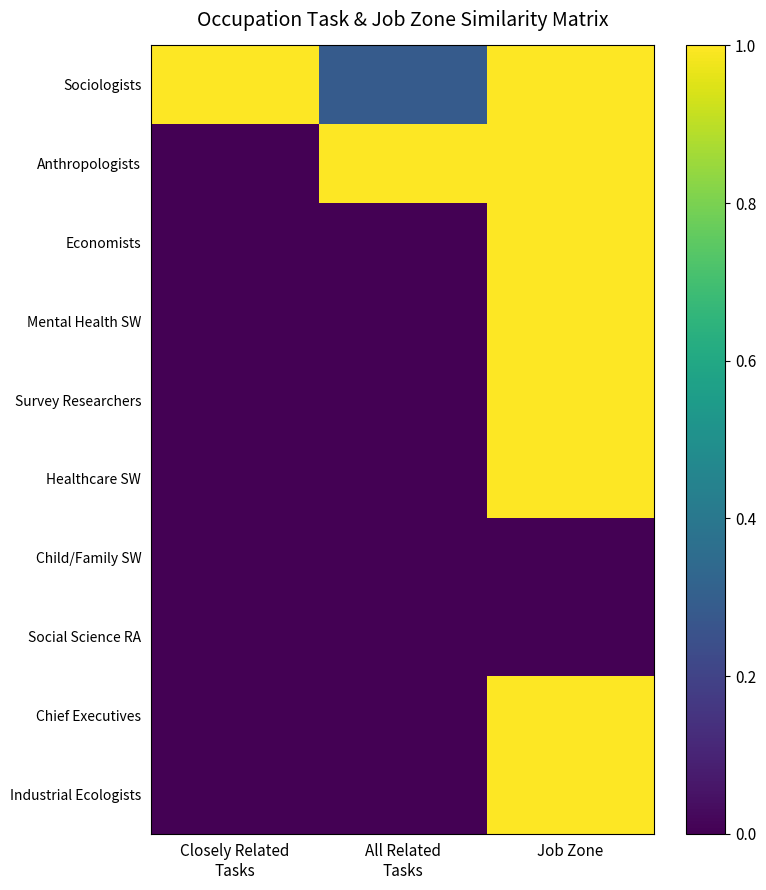

Reading left to right, transcribe all the data shown in this chart.

Sociologists: Closely Related
Tasks=1.0	All Related
Tasks=0.3	Job Zone=1.0
Anthropologists: Closely Related
Tasks=0.0	All Related
Tasks=1.0	Job Zone=1.0
Economists: Closely Related
Tasks=0.0	All Related
Tasks=0.0	Job Zone=1.0
Mental Health SW: Closely Related
Tasks=0.0	All Related
Tasks=0.0	Job Zone=1.0
Survey Researchers: Closely Related
Tasks=0.0	All Related
Tasks=0.0	Job Zone=1.0
Healthcare SW: Closely Related
Tasks=0.0	All Related
Tasks=0.0	Job Zone=1.0
Child/Family SW: Closely Related
Tasks=0.0	All Related
Tasks=0.0	Job Zone=0.0
Social Science RA: Closely Related
Tasks=0.0	All Related
Tasks=0.0	Job Zone=0.0
Chief Executives: Closely Related
Tasks=0.0	All Related
Tasks=0.0	Job Zone=1.0
Industrial Ecologists: Closely Related
Tasks=0.0	All Related
Tasks=0.0	Job Zone=1.0